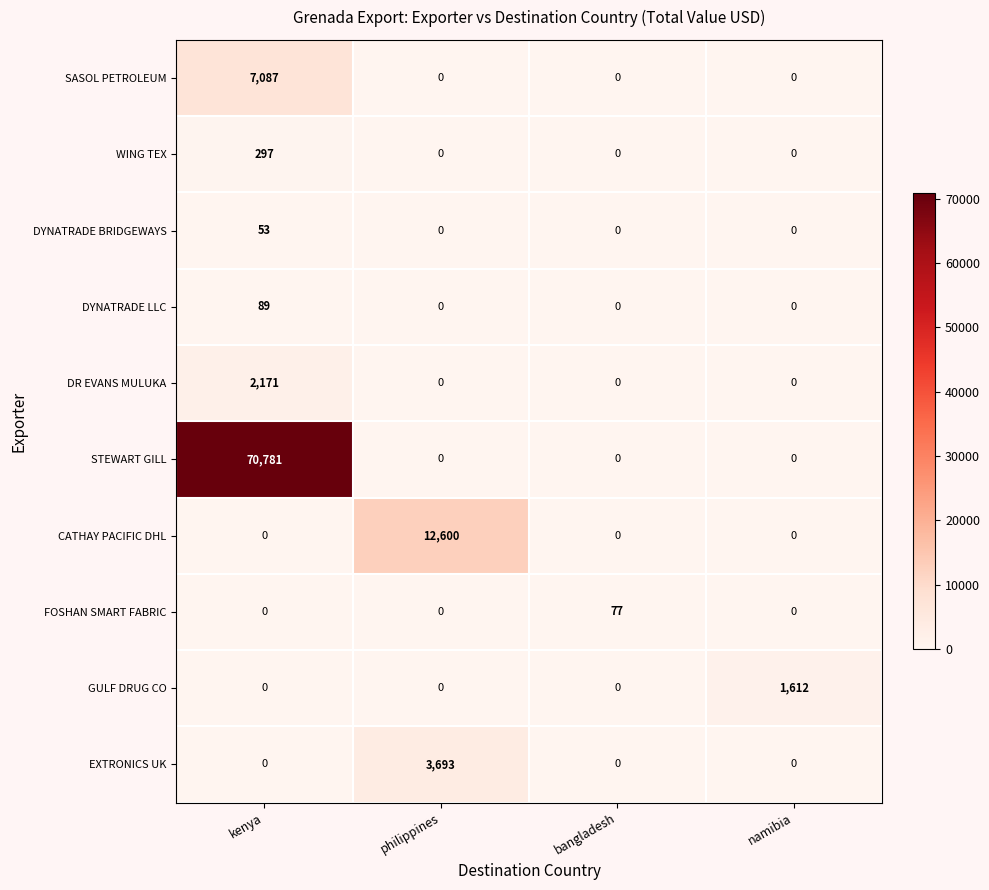

At which category is the sum across all series the highest?

kenya